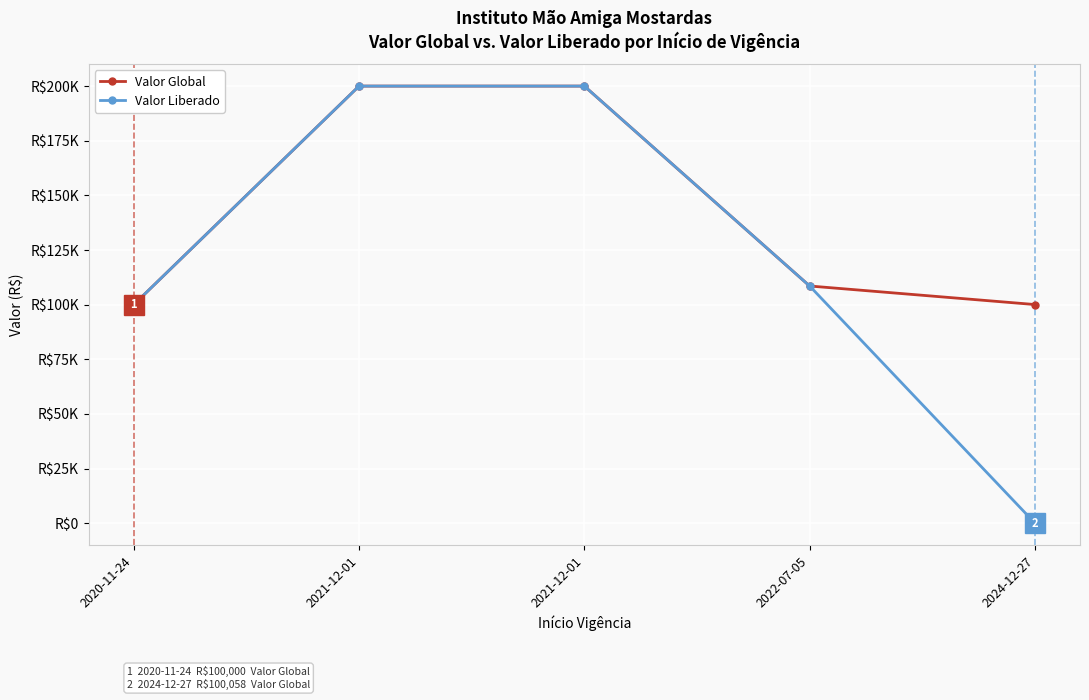

What is the label of the 2nd point from the right?

2022-07-05